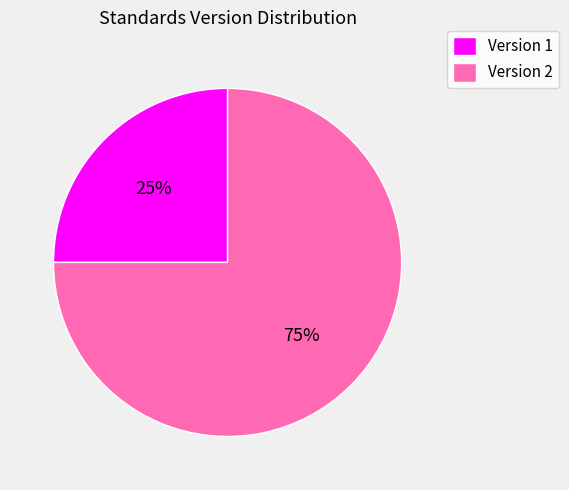

To the nearest percent, what portion does Version 2 represent?

75%